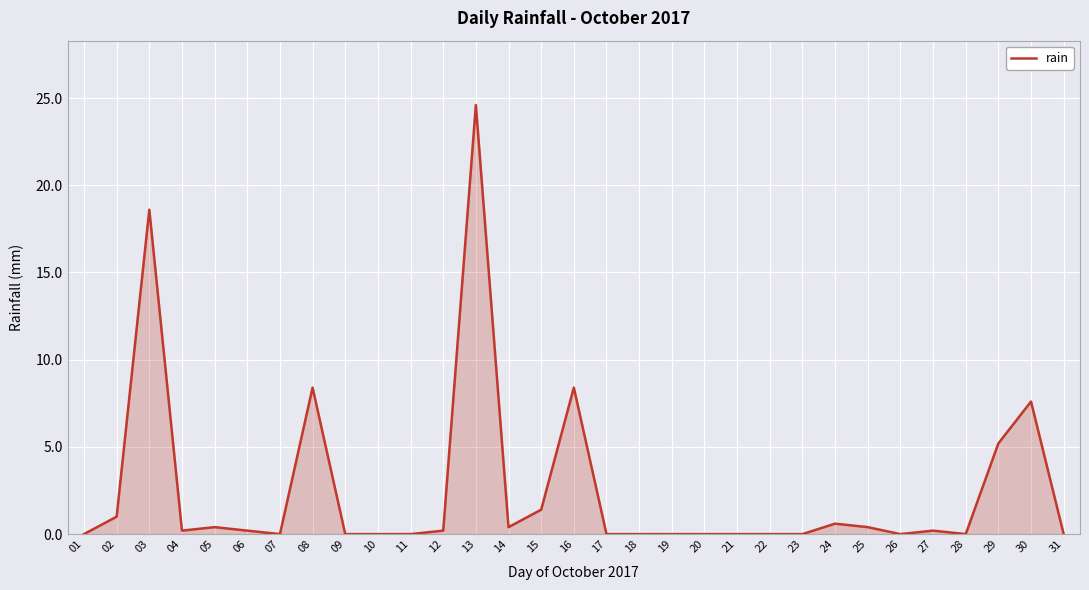

At which category does the chart reach its peak across all series?

13